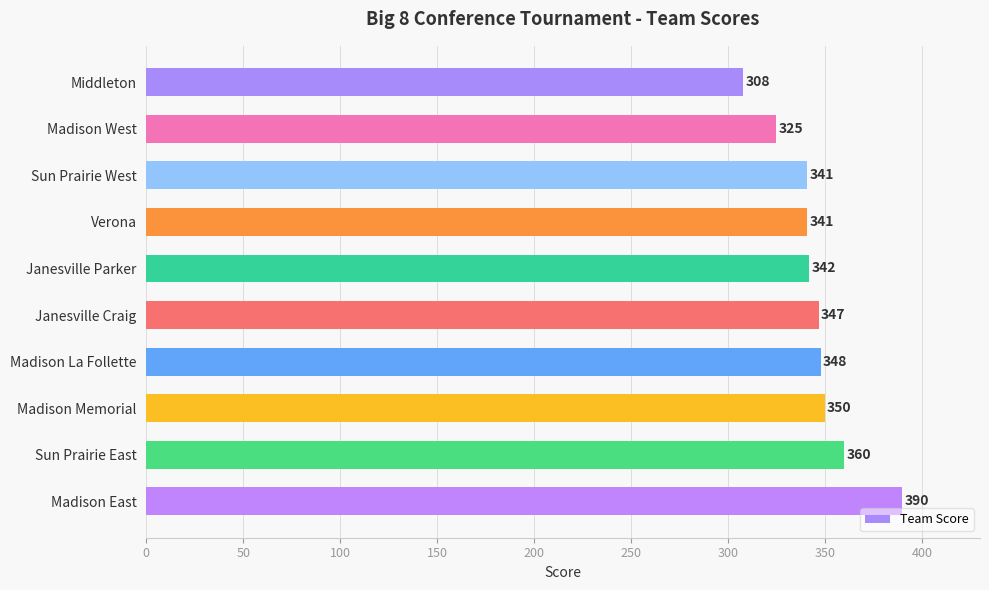

How many data points are less than 347?

5